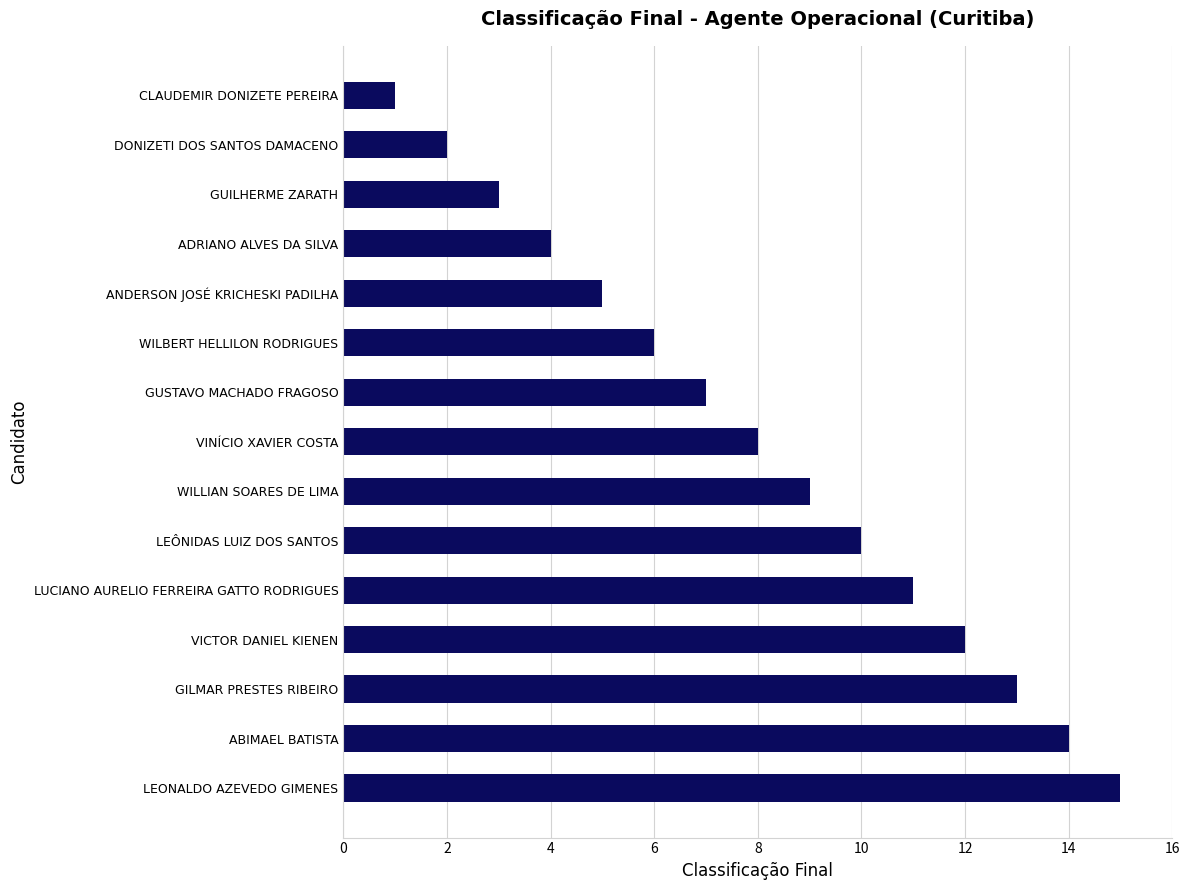

What is the label of the 13th bar from the top?

GILMAR PRESTES RIBEIRO